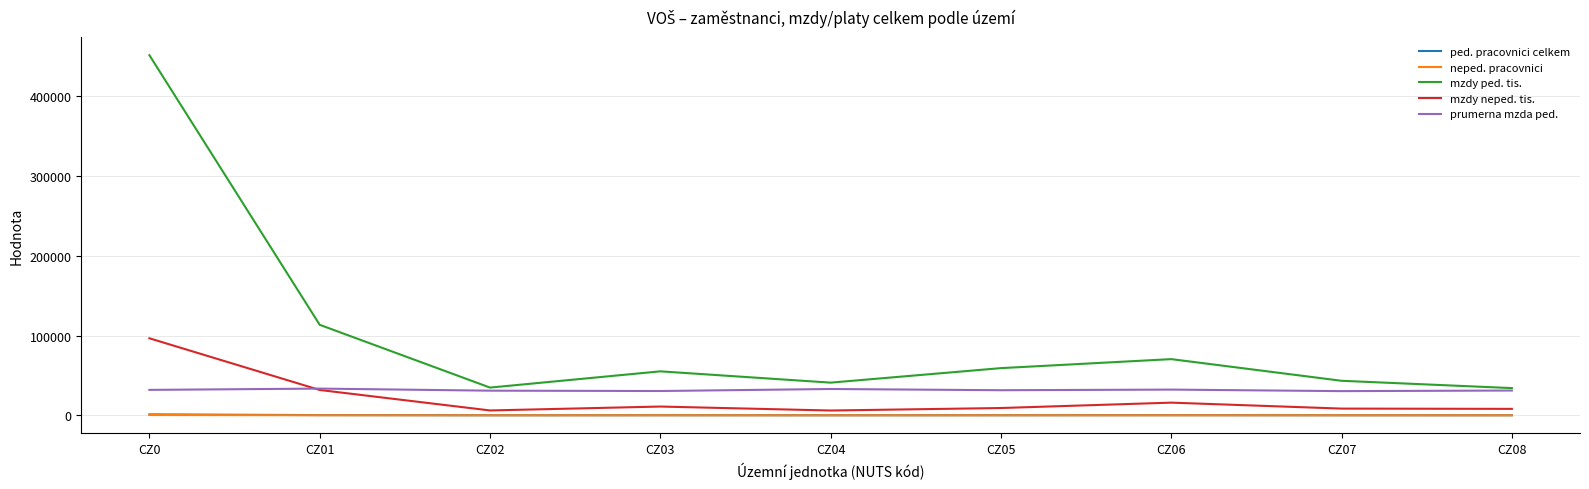

At which label is mzdy neped. tis. closest to 51333?

CZ01